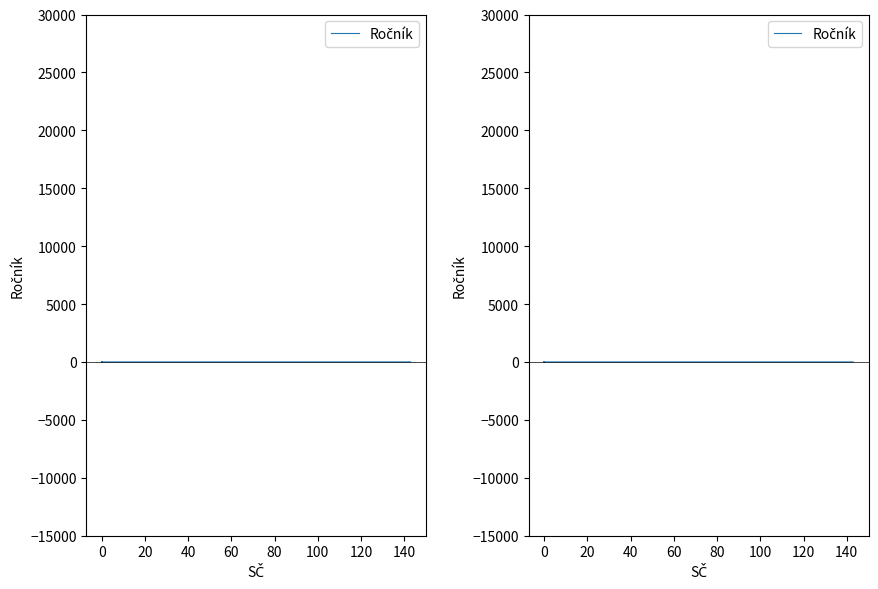

What is the sum of all values?

98